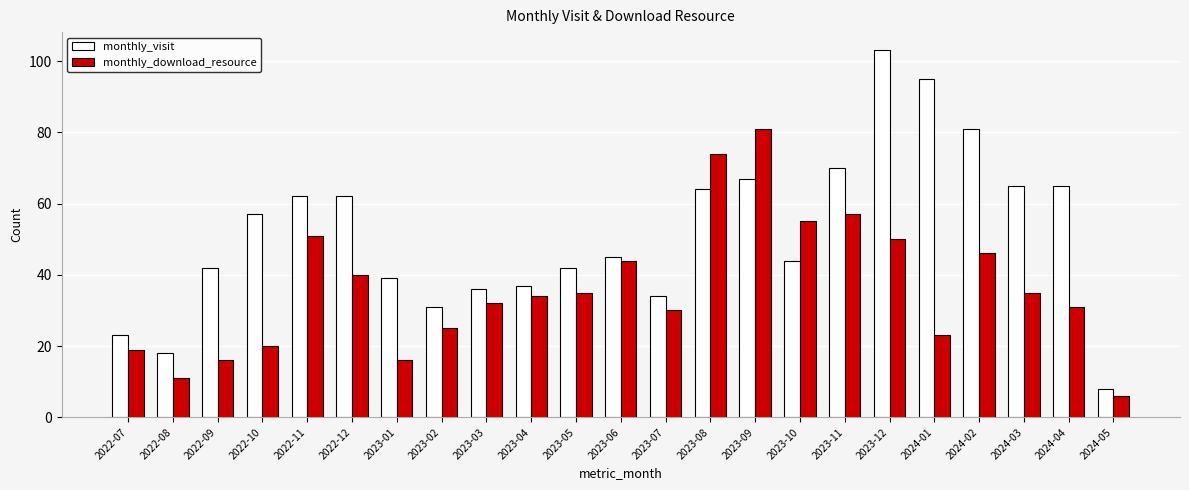

What is the difference between the highest and lowest values at 2023-03?

4